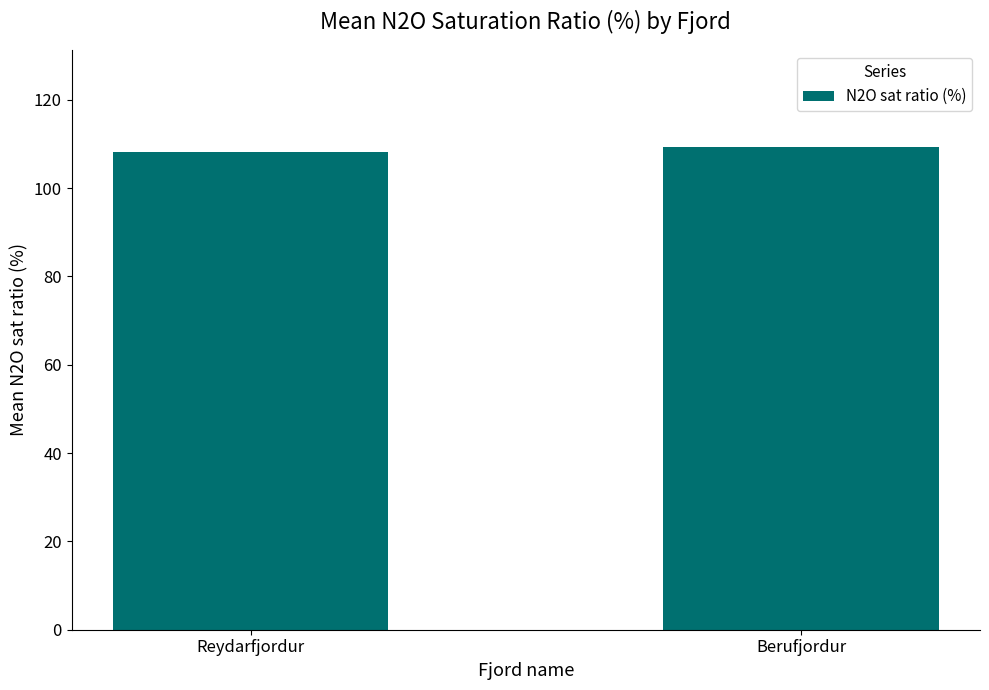

Does the chart contain any negative values?

No